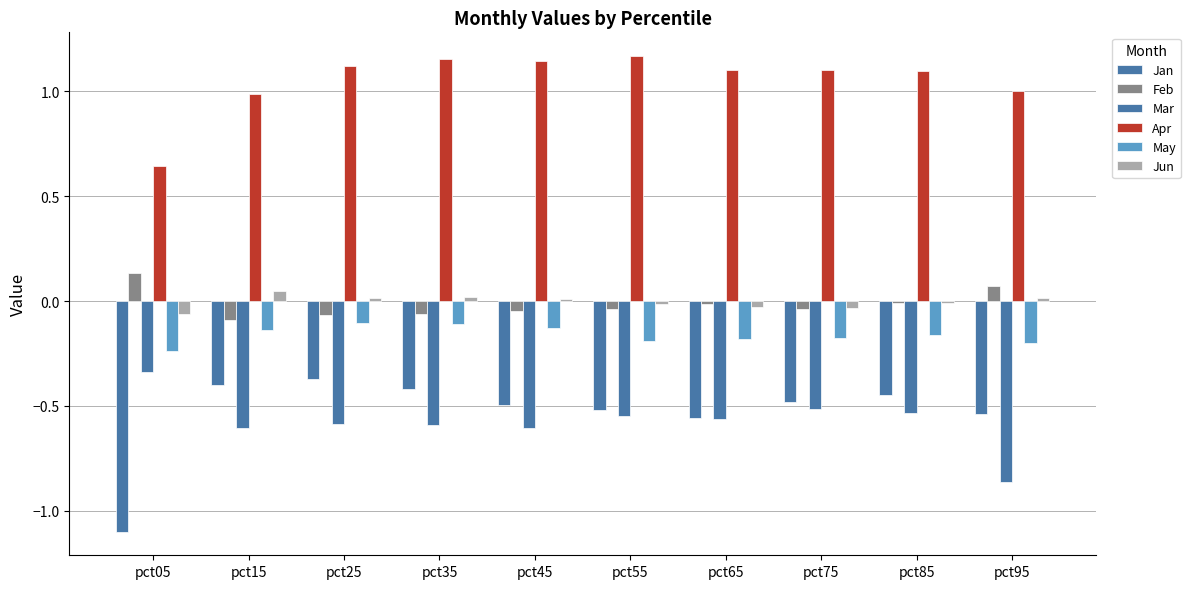

Reading right to left, transcribe all the data shown in this chart.

Jan: pct95=-0.5	pct85=-0.4	pct75=-0.5	pct65=-0.6	pct55=-0.5	pct45=-0.5	pct35=-0.4	pct25=-0.4	pct15=-0.4	pct05=-1.1
Feb: pct95=0.1	pct85=-0.0	pct75=-0.0	pct65=-0.0	pct55=-0.0	pct45=-0.0	pct35=-0.1	pct25=-0.1	pct15=-0.1	pct05=0.1
Mar: pct95=-0.9	pct85=-0.5	pct75=-0.5	pct65=-0.6	pct55=-0.5	pct45=-0.6	pct35=-0.6	pct25=-0.6	pct15=-0.6	pct05=-0.3
Apr: pct95=1.0	pct85=1.1	pct75=1.1	pct65=1.1	pct55=1.2	pct45=1.1	pct35=1.2	pct25=1.1	pct15=1.0	pct05=0.6
May: pct95=-0.2	pct85=-0.2	pct75=-0.2	pct65=-0.2	pct55=-0.2	pct45=-0.1	pct35=-0.1	pct25=-0.1	pct15=-0.1	pct05=-0.2
Jun: pct95=0.0	pct85=-0.0	pct75=-0.0	pct65=-0.0	pct55=-0.0	pct45=0.0	pct35=0.0	pct25=0.0	pct15=0.0	pct05=-0.1